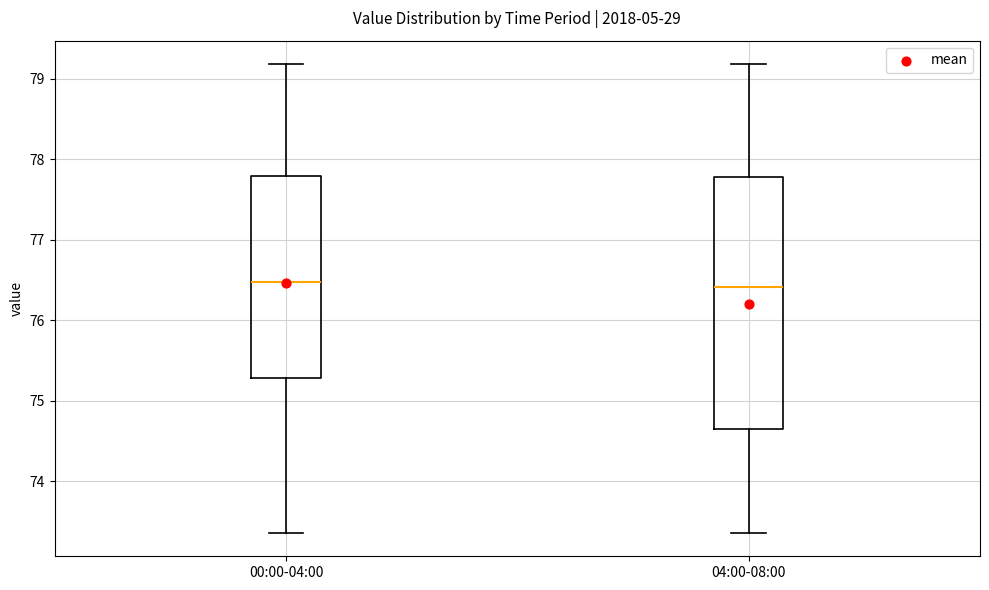

Reading left to right, transcribe this box plot: for each box, give where its median line is, the range the box spans, and where its two whiskers end, as read against the y-axis. The values are not printed on the chart, so give them approximately, as read against the axis.

00:00-04:00: median 76.5, box 75.3 to 77.8, whiskers 73.4 to 79.2
04:00-08:00: median 76.4, box 74.7 to 77.8, whiskers 73.4 to 79.2